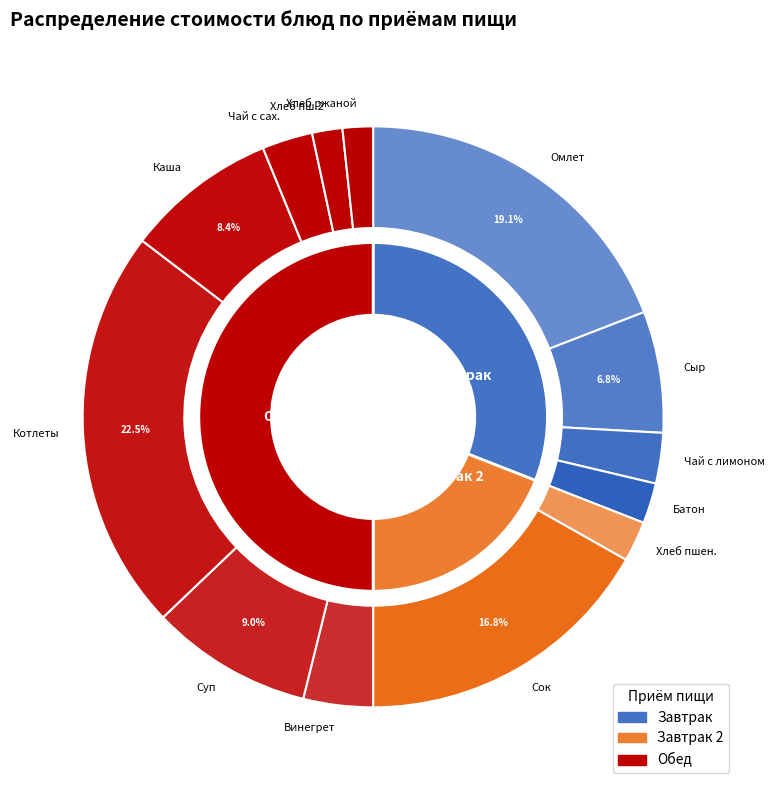

Is there any slice that represents more than half of the pie?

No